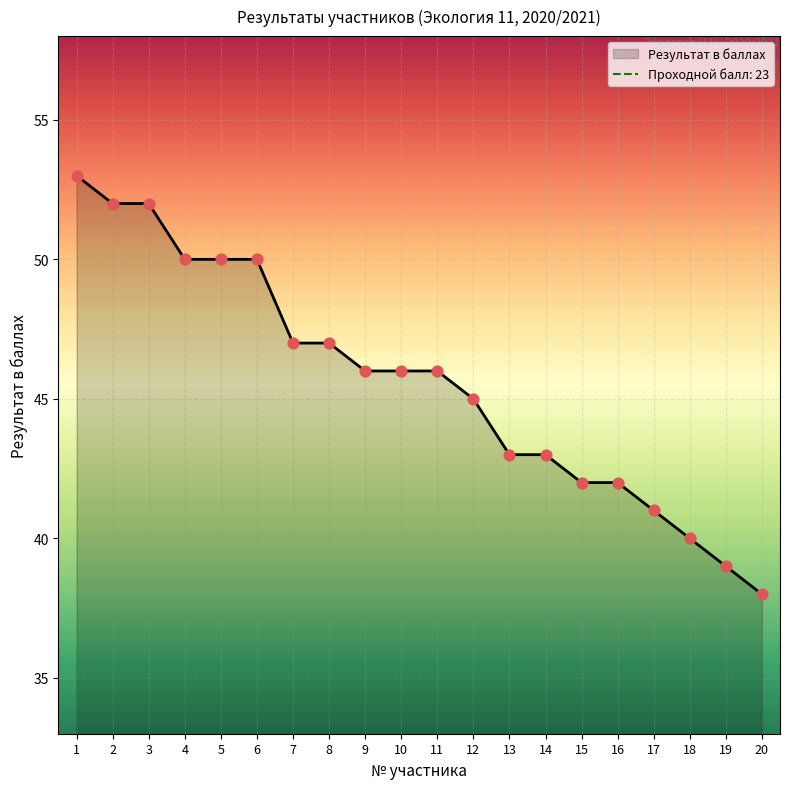

What is the change in value from 10 to 18?

-6